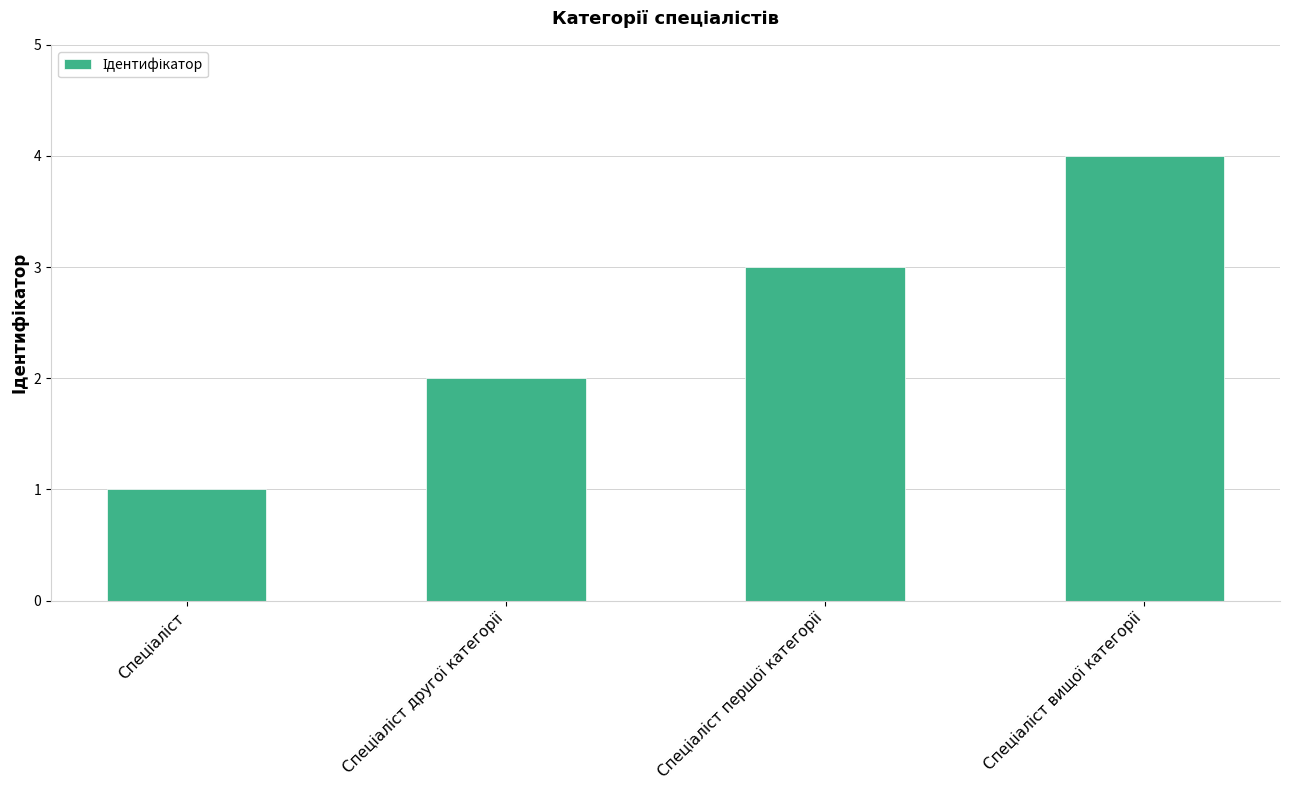

What is the maximum value shown in the chart?

4